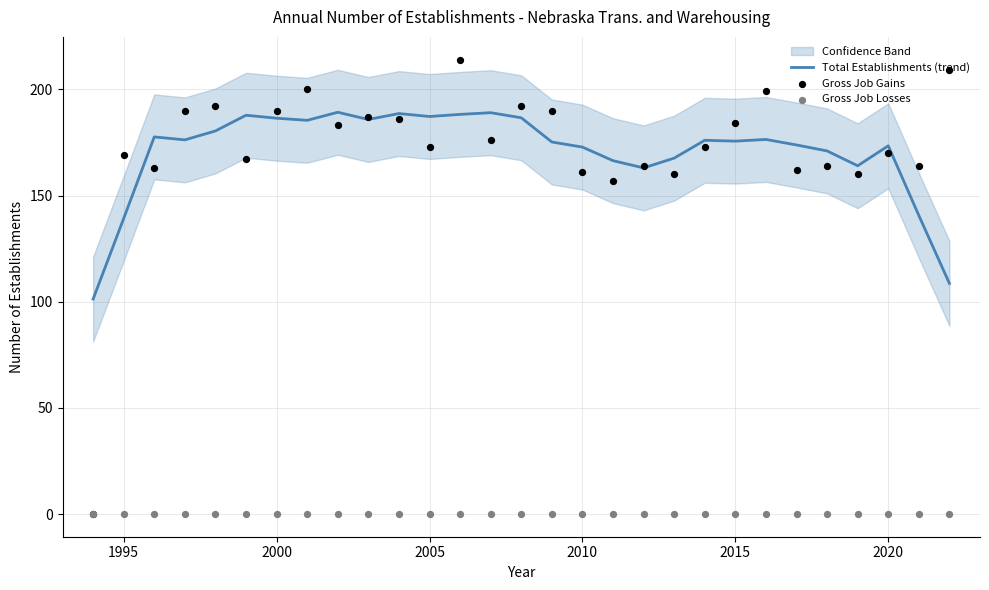

Which series has the largest total across all categories?

Gross Job Gains